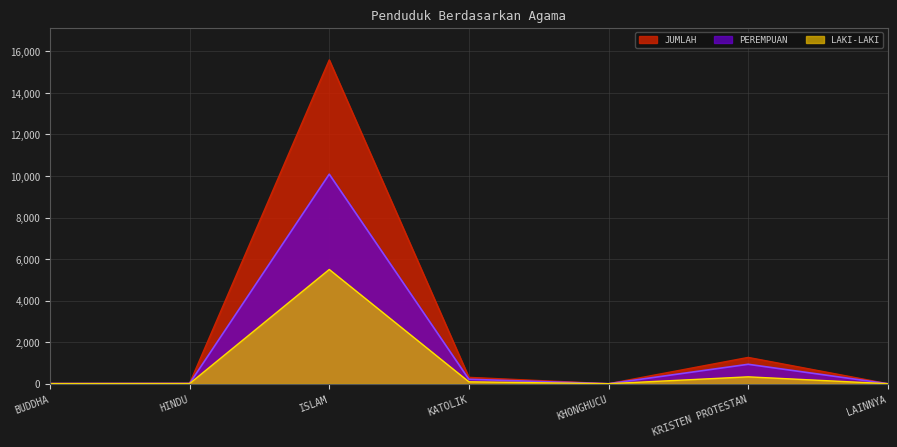

The value of PEREMPUAN at ISLAM is 10085. True or false?

True